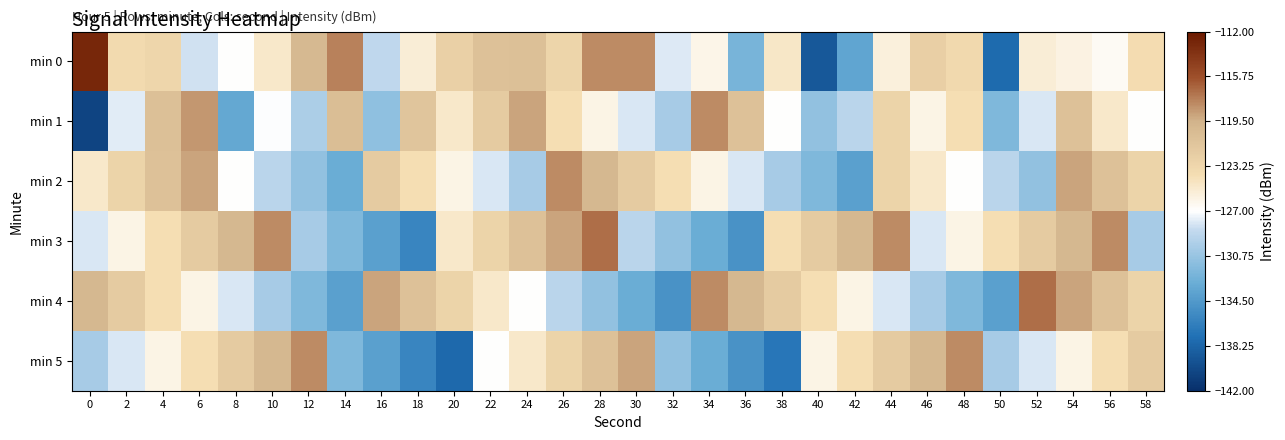

How many distinct data groups are displayed?

6